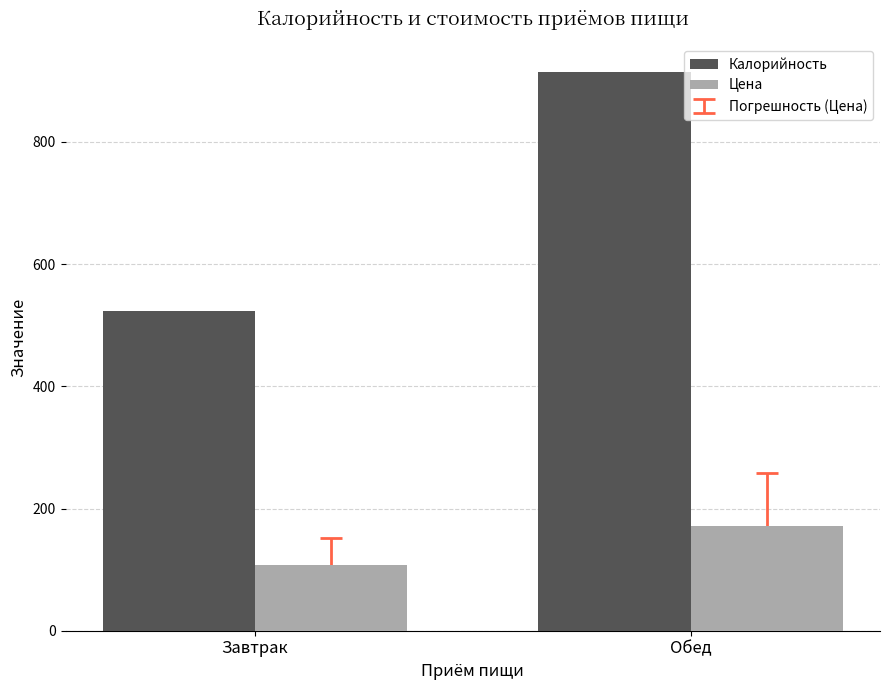

Reading left to right, list all the values displayed in this chart.

Калорийность: 523.8	913.7
Цена: 107.4	171.4